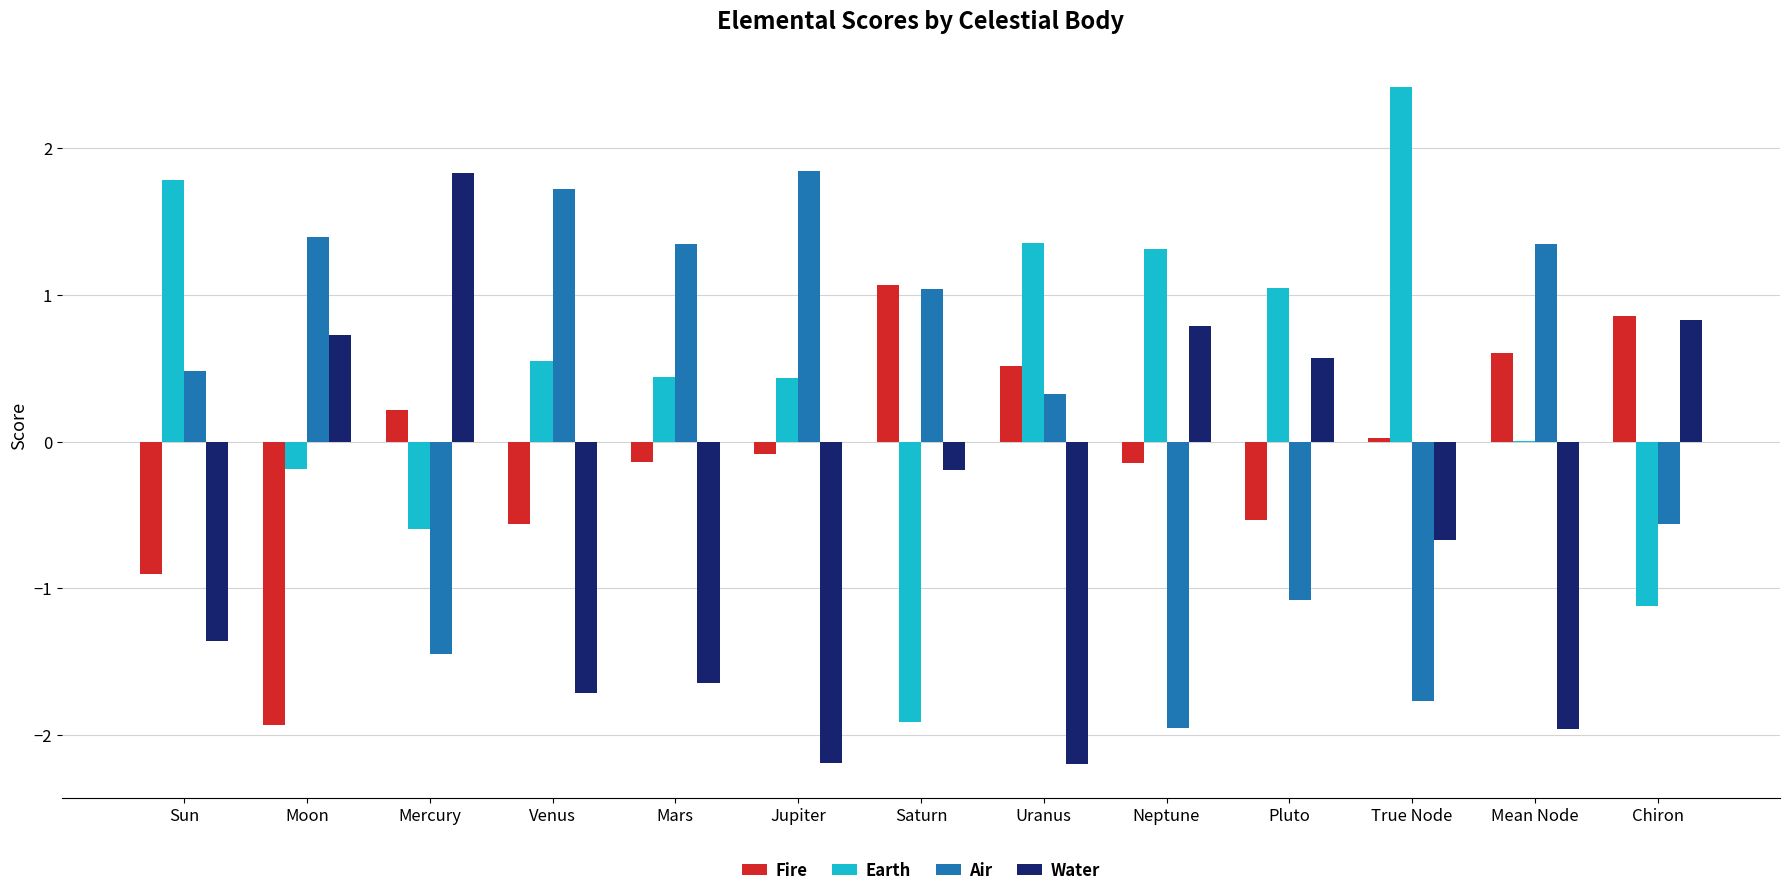

Between Mercury and True Node, which series saw the biggest shift?

Earth